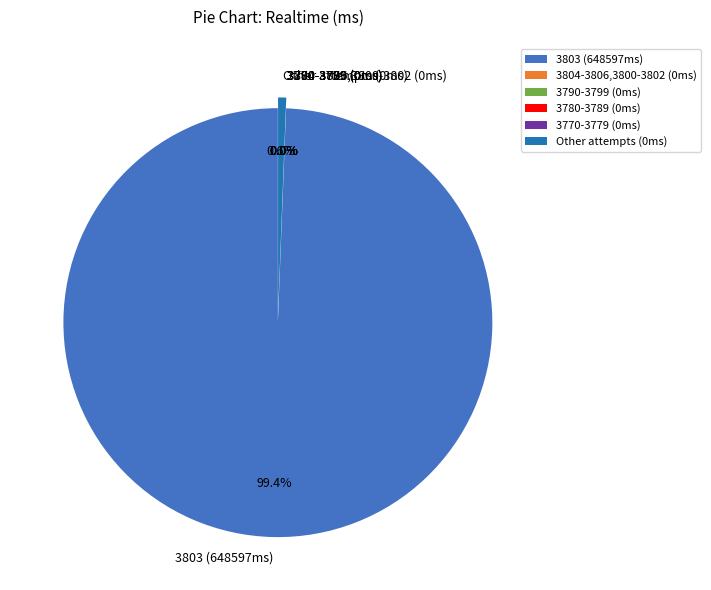

Is there any slice that represents more than half of the pie?

Yes